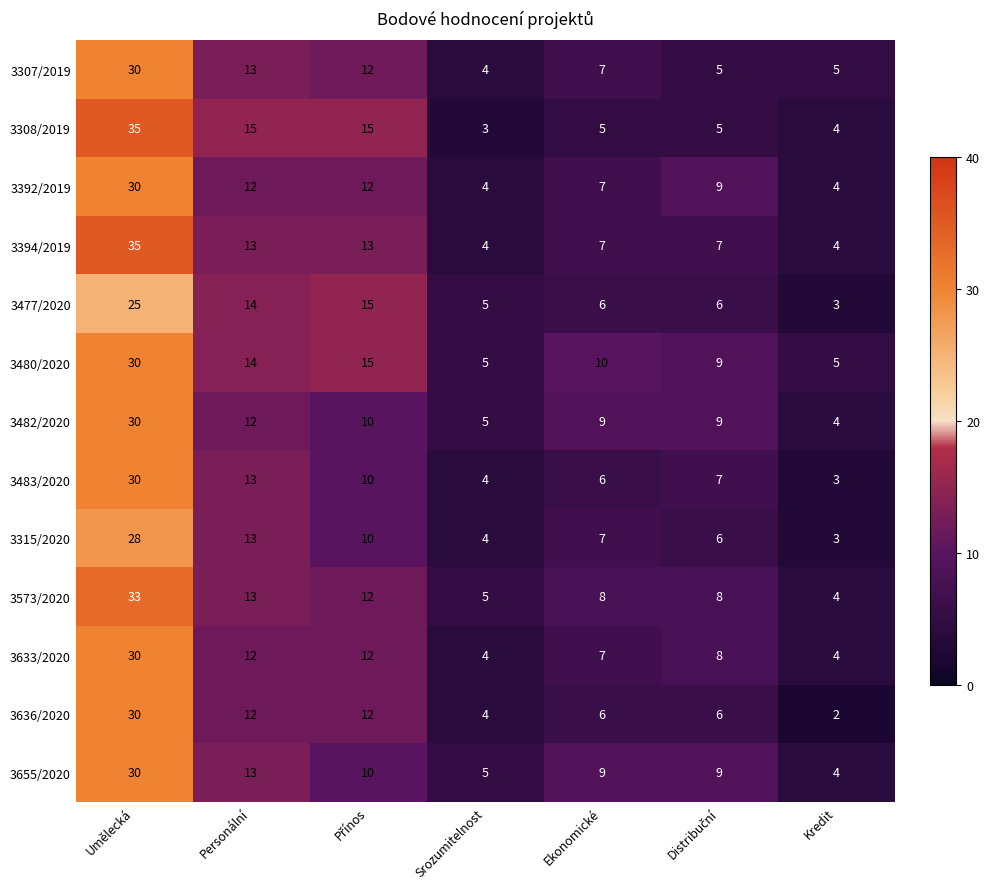

What is the sum of all 3633/2020 values?

77